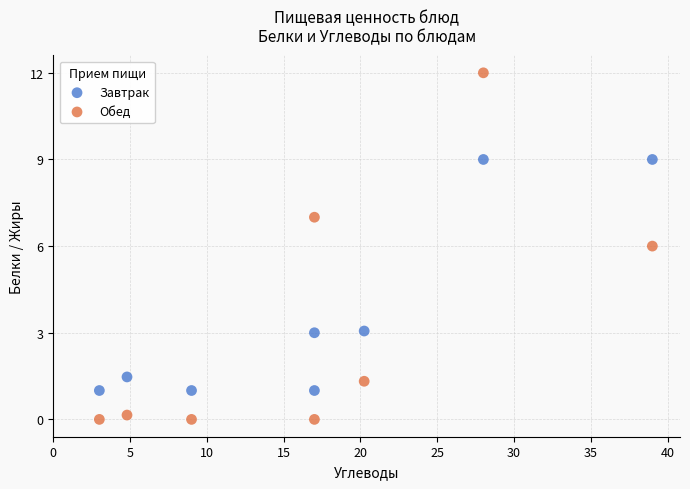

Which series reaches the minimum Y coordinate?

Обед